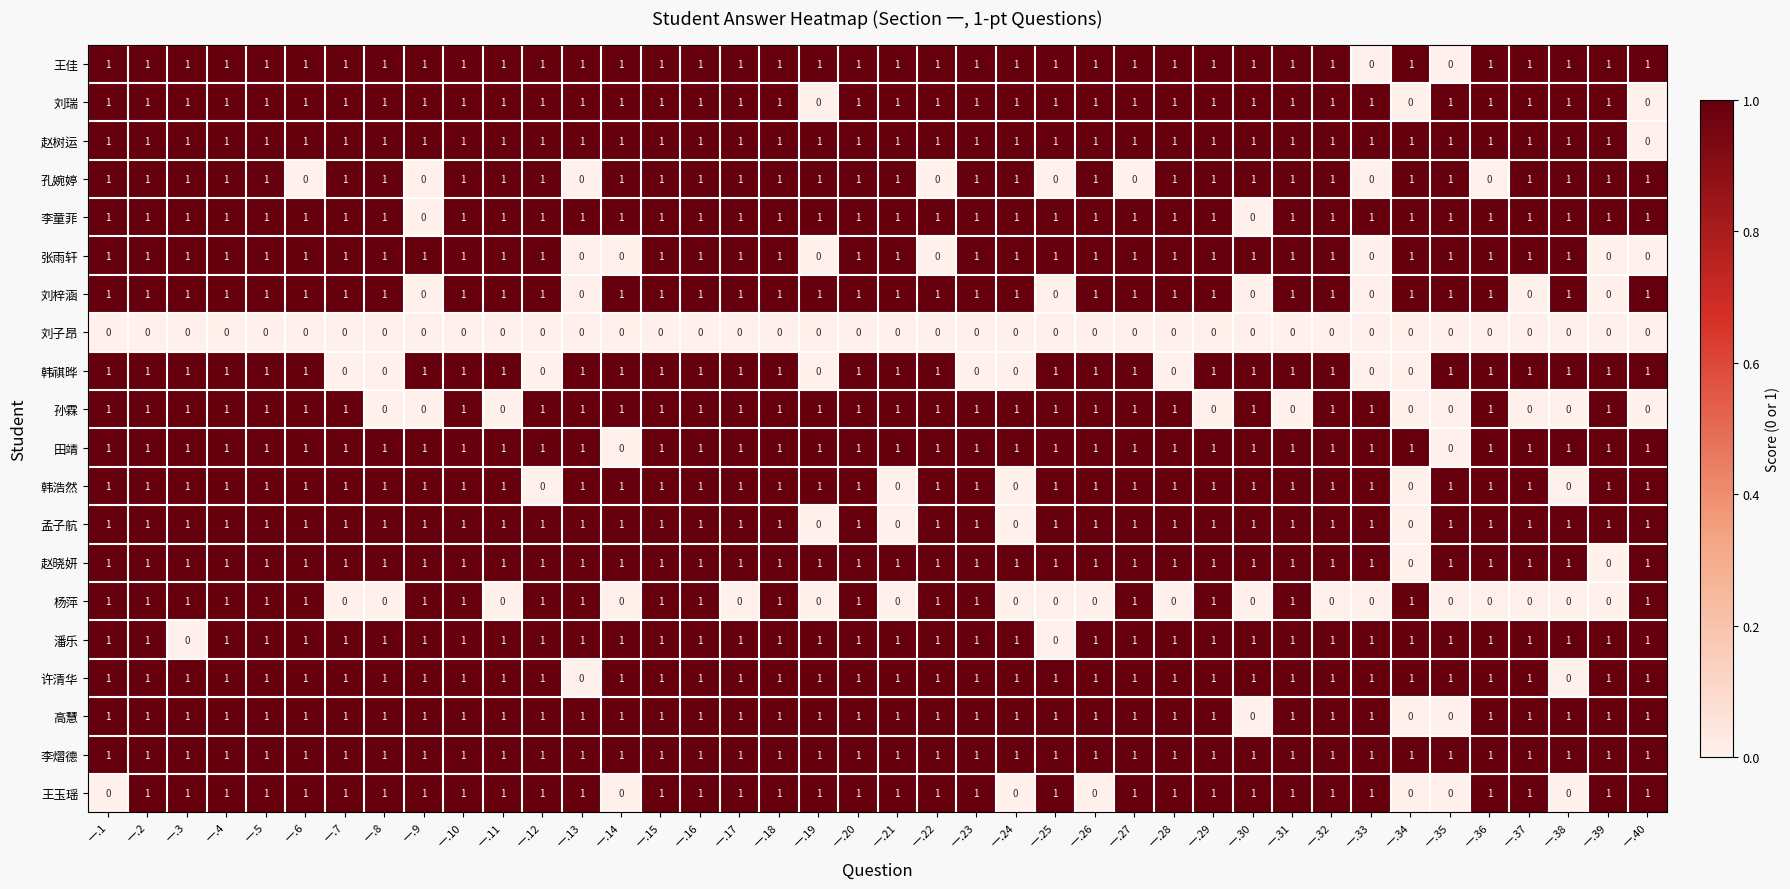

What is the sum of all 孙霖 values?

30